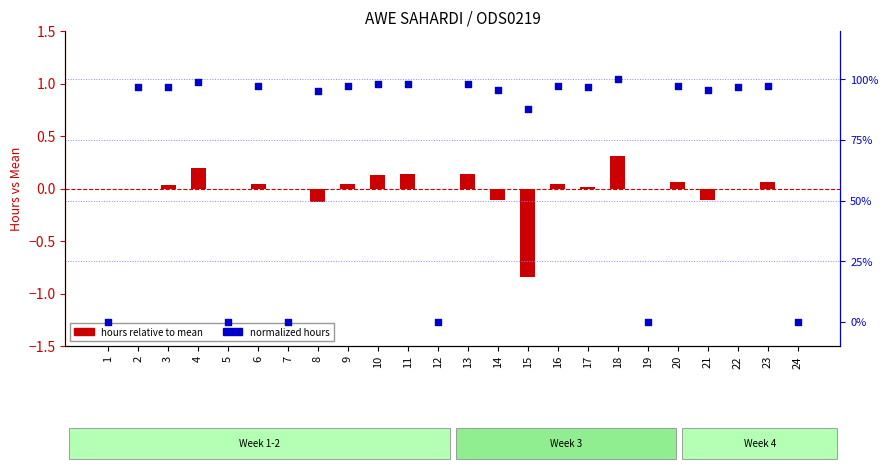

What are all the series names shown in the legend?

hours relative to mean, normalized hours